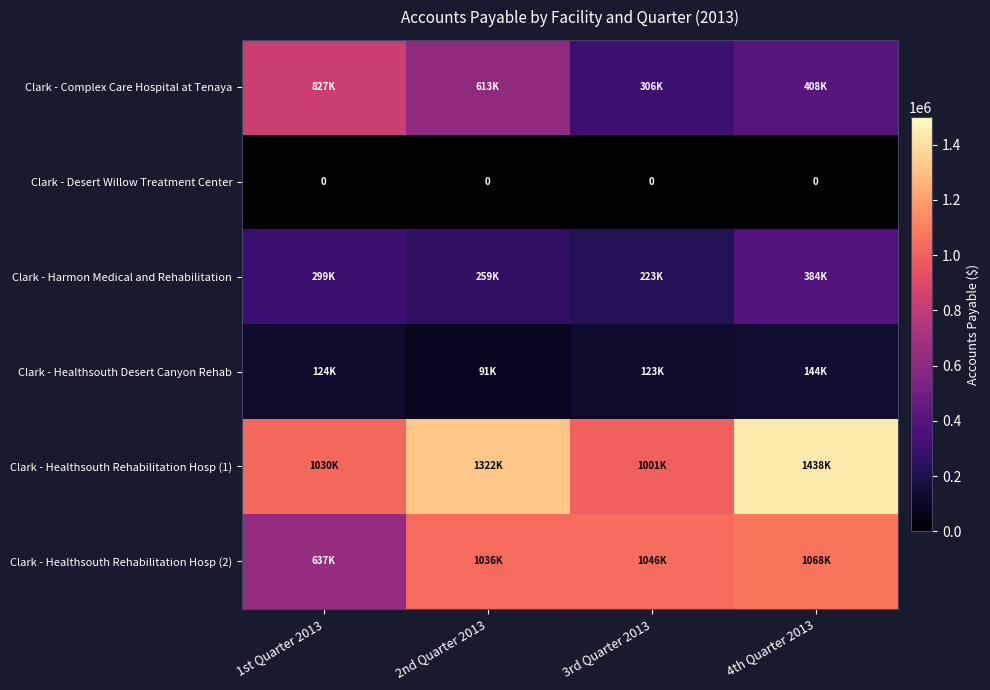

Which category has the lowest value across all series?

1st Quarter 2013